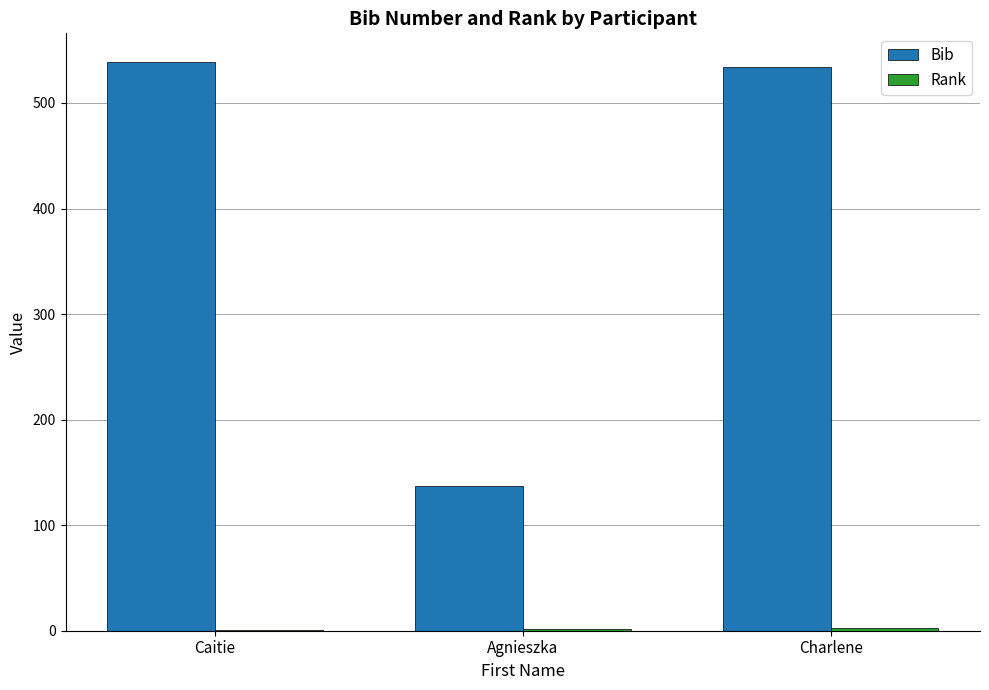

Which series has the largest total across all categories?

Bib